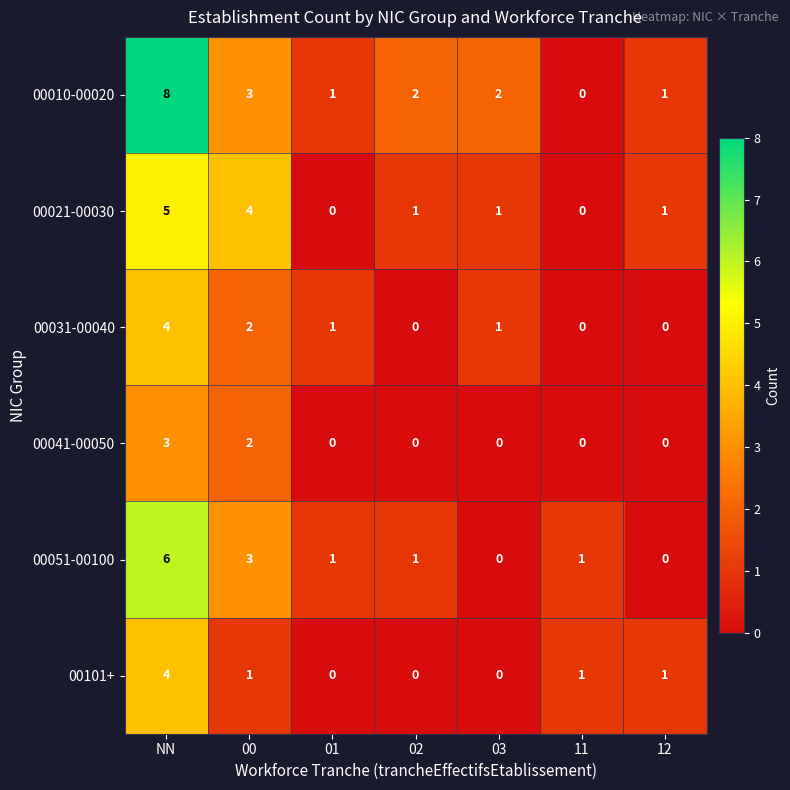

Is the value of 00010-00020 at 02 greater than the value of 00021-00030 at 11?

Yes